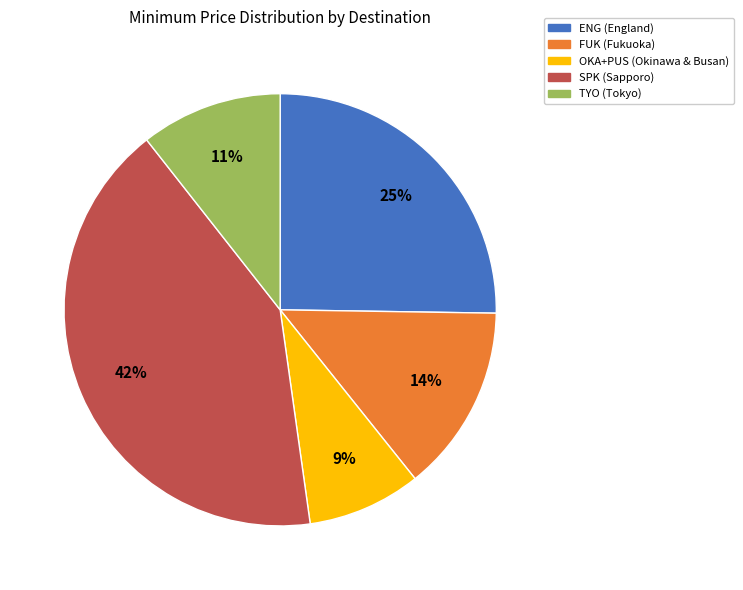

To the nearest percent, what is the average slice percentage?

20%